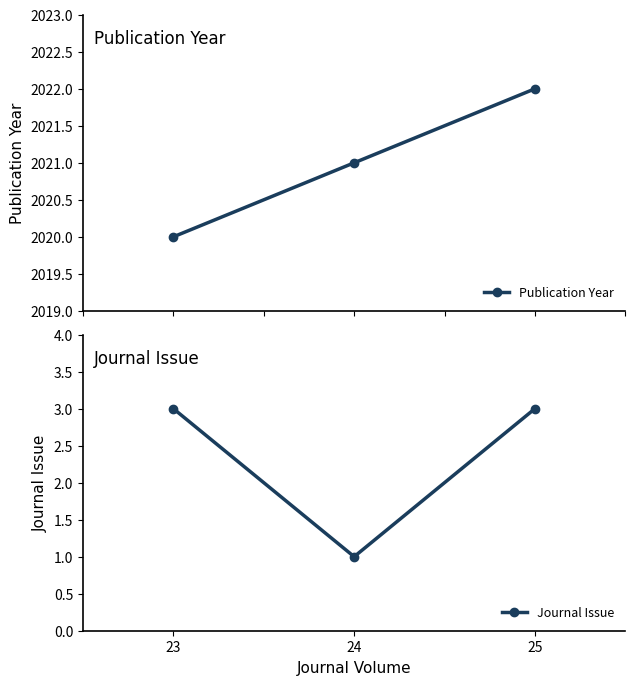

What is the maximum value shown in the chart?

2022